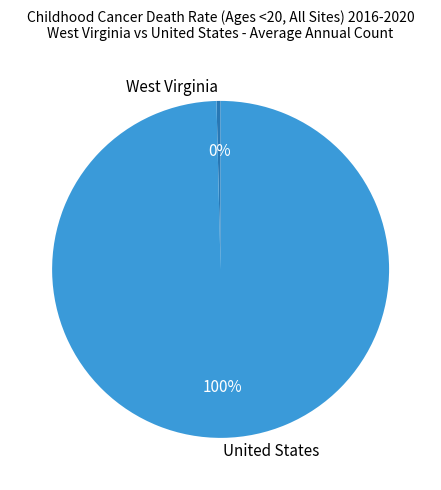

Which category accounts for the majority?

United States